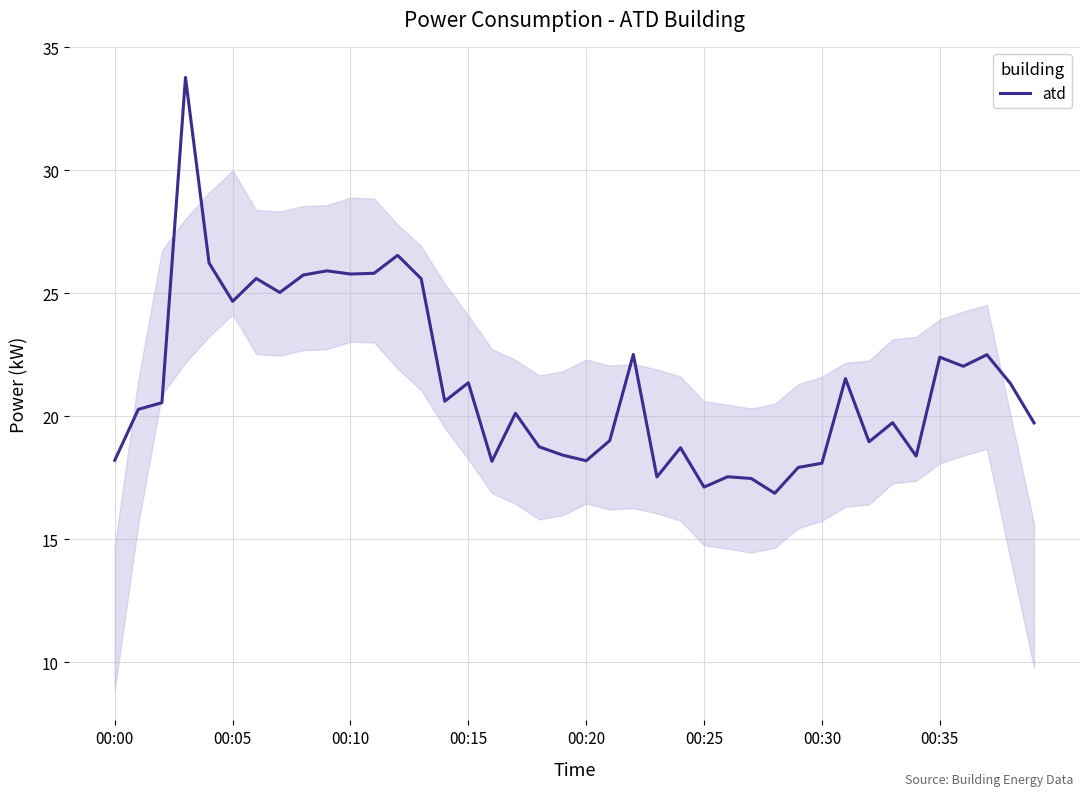

What is the difference between the maximum and minimum values?

16.9